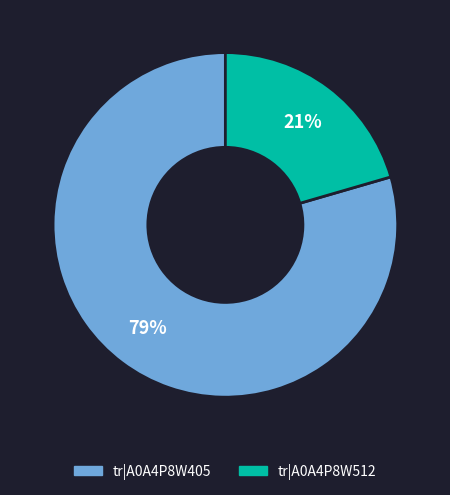

To the nearest percent, what is the average slice percentage?

50%